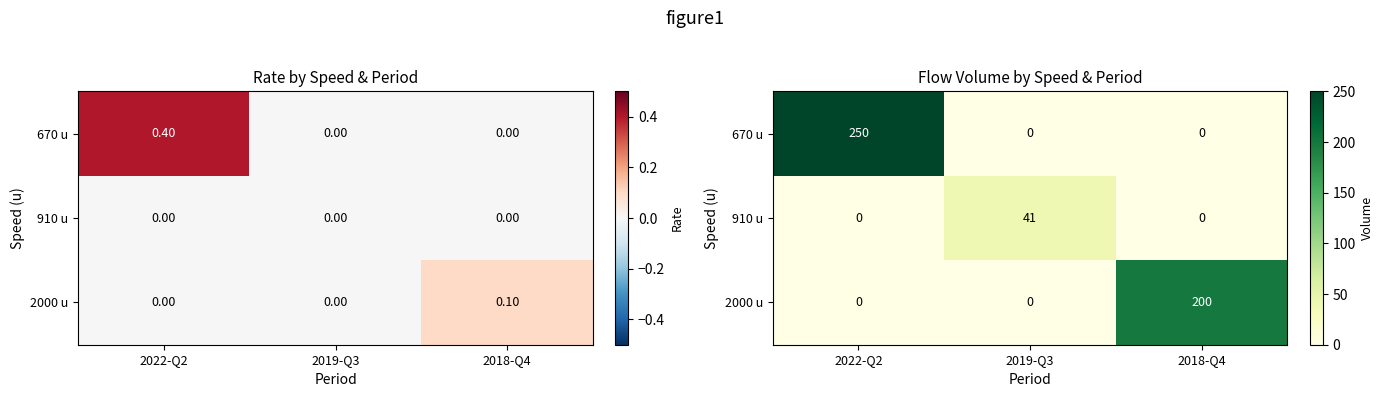

What is the total value across all series at 2022-Q2?

250